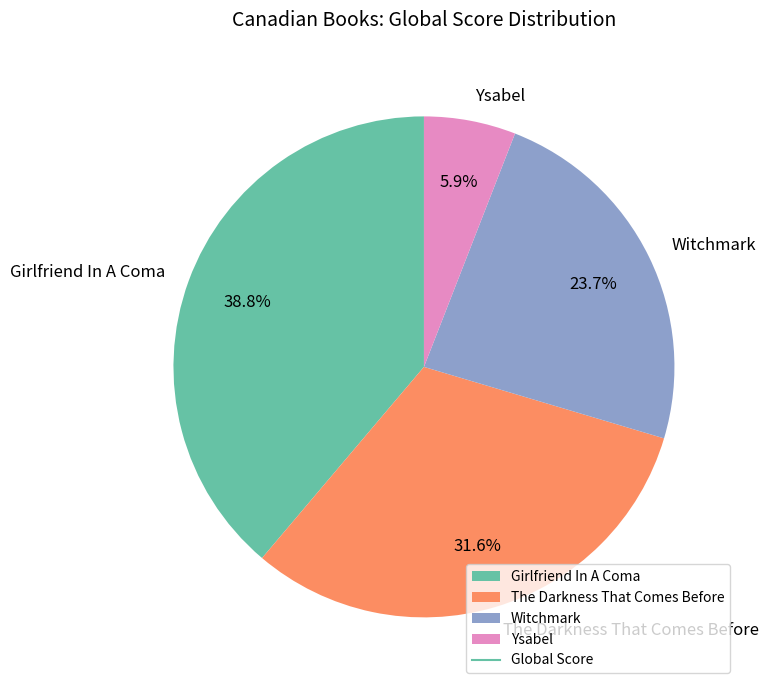

Which category has the biggest portion of the pie?

Girlfriend In A Coma